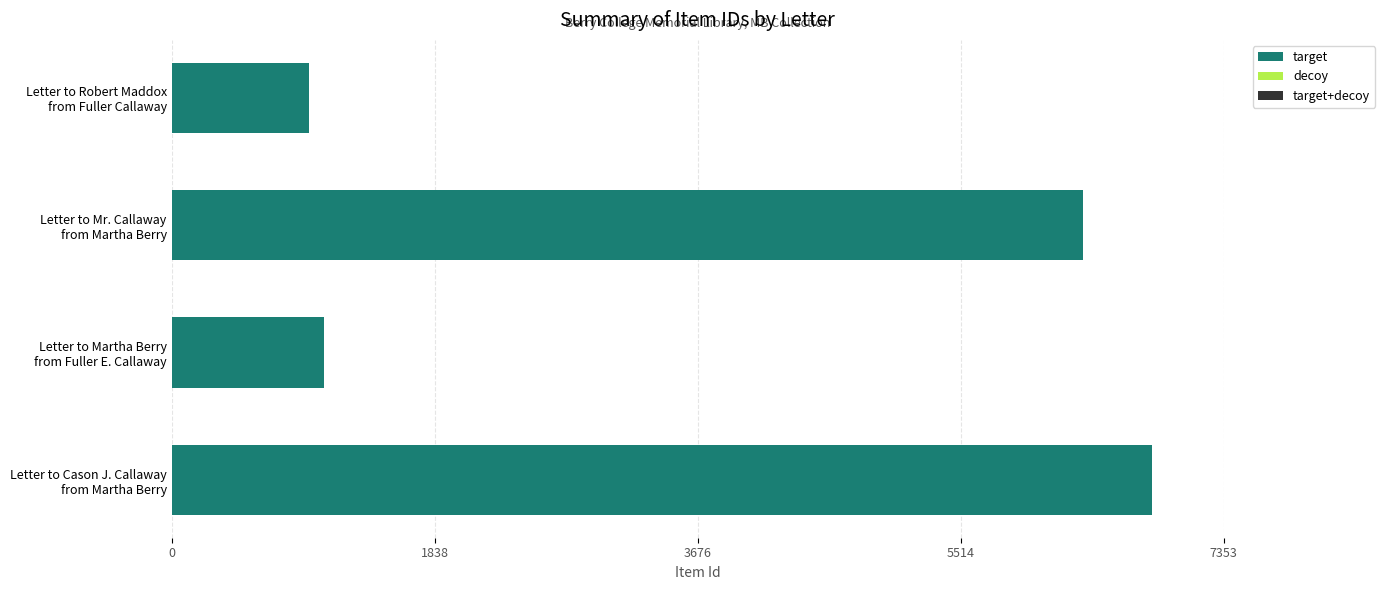

What is the minimum value shown in the chart?

957